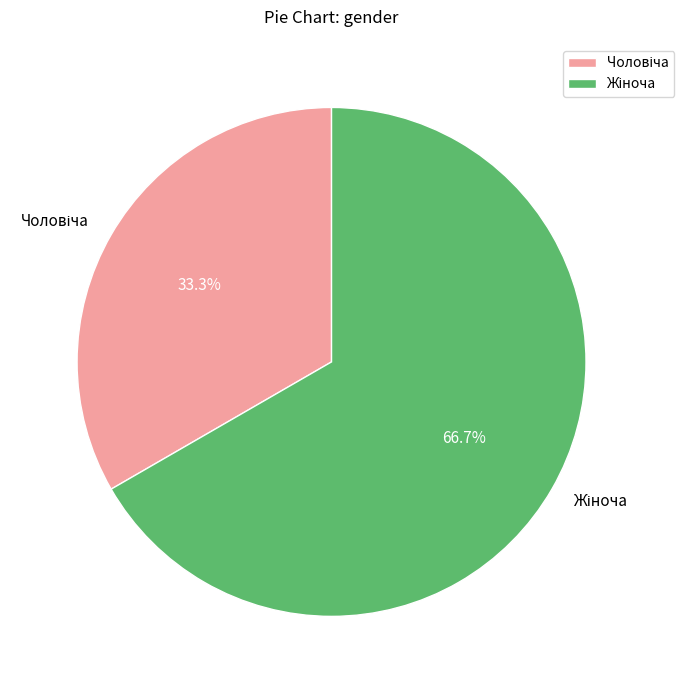

Does any single category account for the majority?

Yes